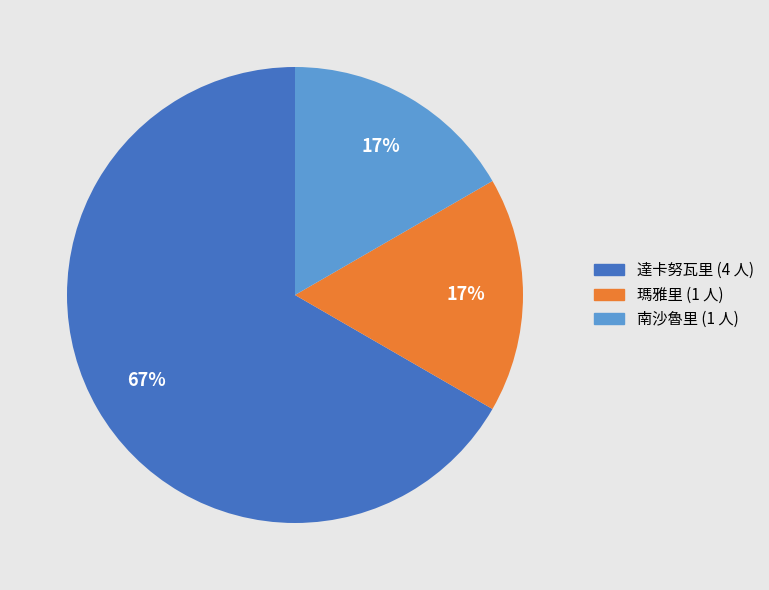

How many segments does this pie chart have?

3